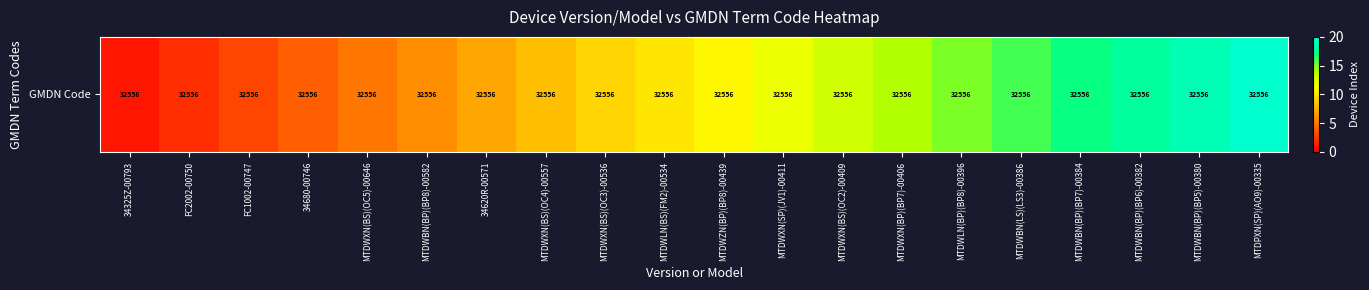

What is the difference between the second highest and second lowest values?

17